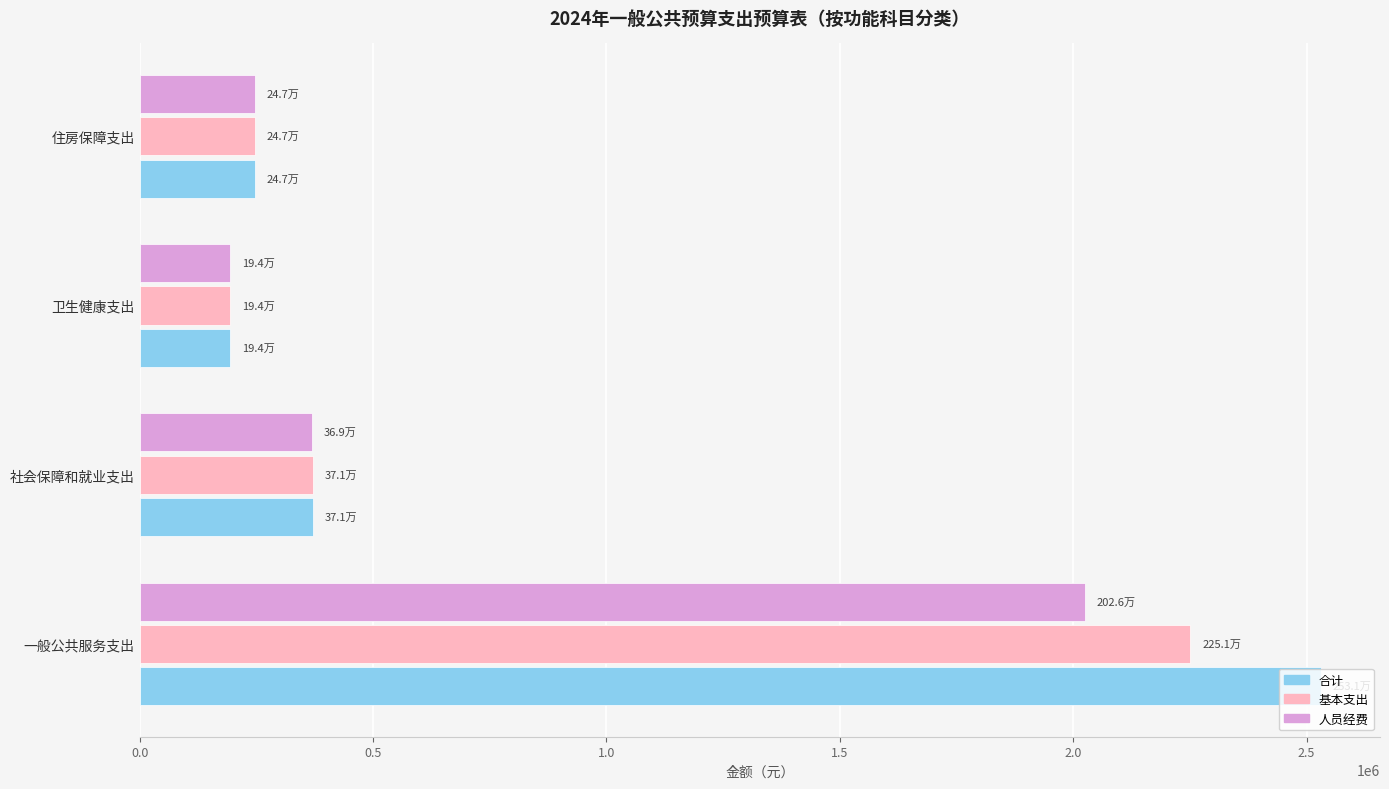

What is the highest value of the 基本支出 series?

2250796.1